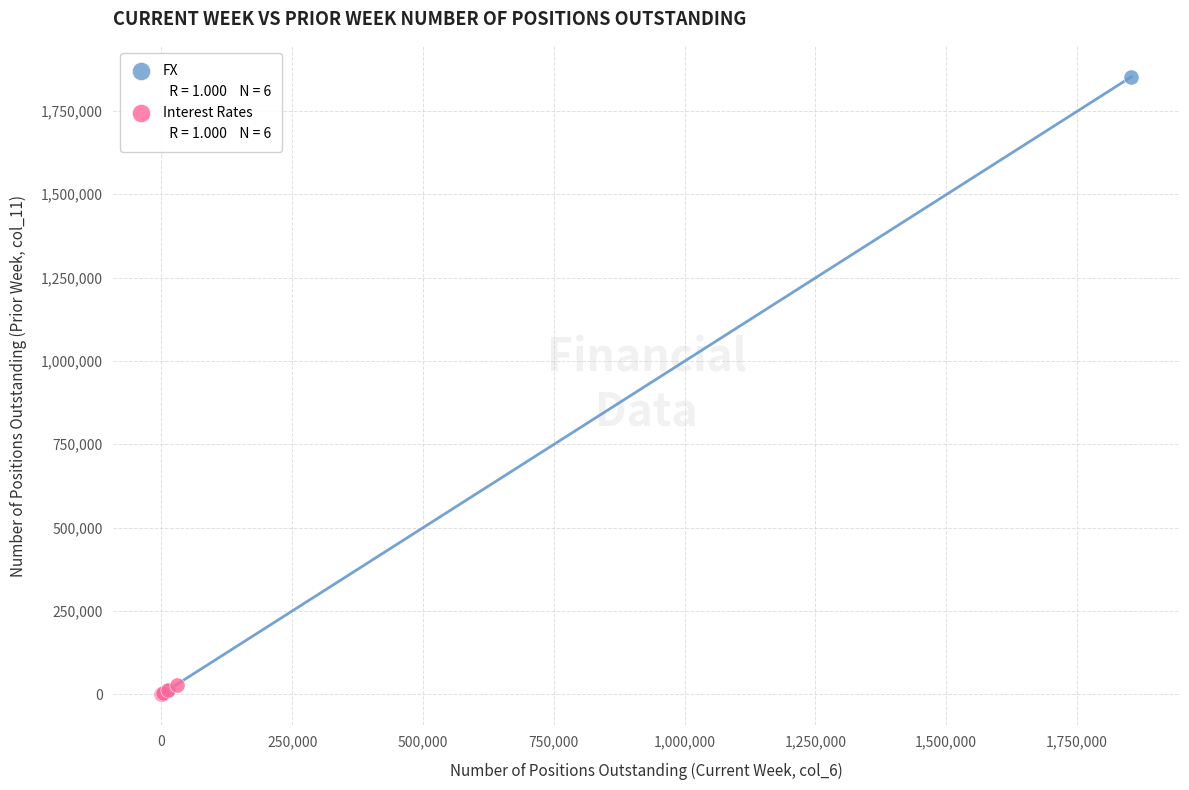

Which series has the largest Y range (max minus min)?

FX